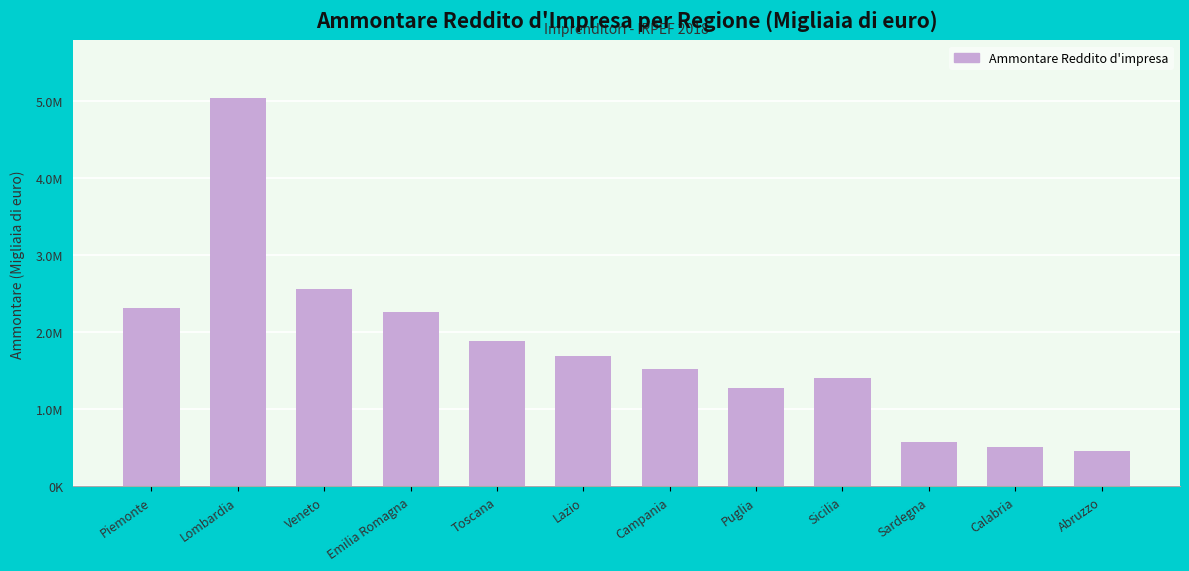

Reading left to right, what are all the values shown in this chart?

Piemonte=2316118	Lombardia=5037863	Veneto=2561641	Emilia Romagna=2268258	Toscana=1889213	Lazio=1696335	Campania=1528353	Puglia=1271020	Sicilia=1406408	Sardegna=571878	Calabria=515431	Abruzzo=459398